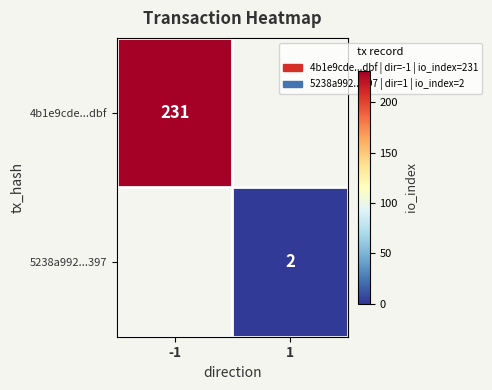

True or false: 4b1e9cde...dbf has a value of 126 at -1.

False